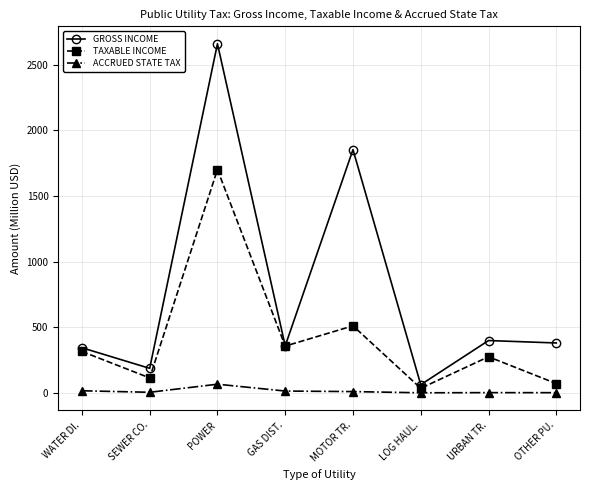

In ACCRUED STATE TAX, how many points are higher than both neighbors (excluding endpoints)?

2